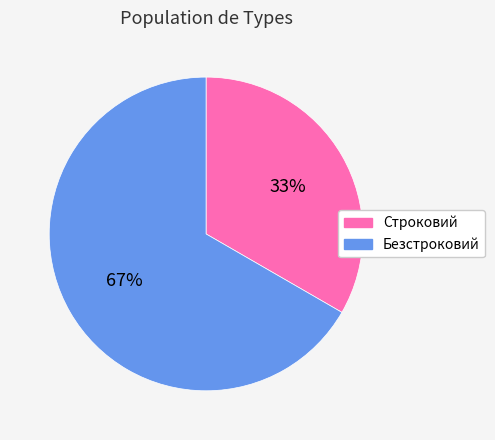

Which has a higher value, Безстроковий or Строковий?

Безстроковий